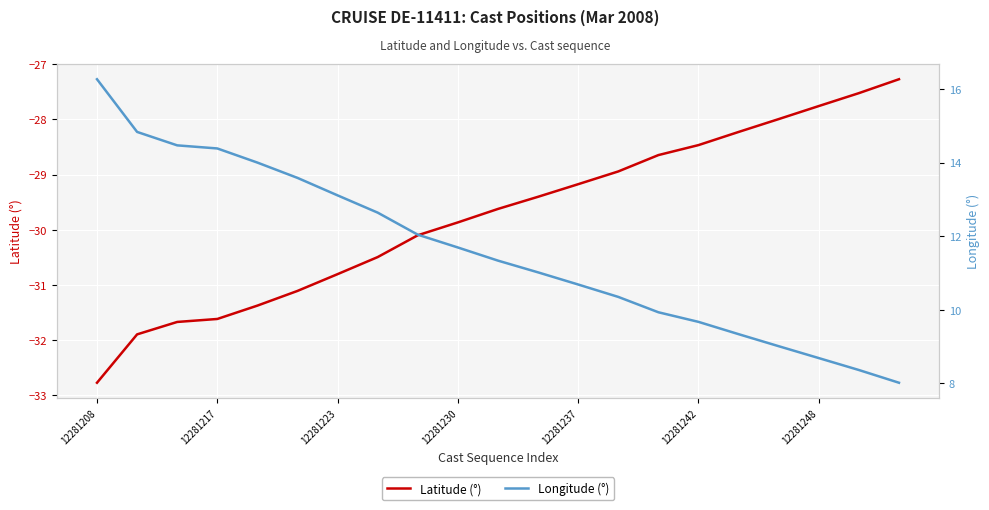

The value of Latitude (°) at 12281208 is -32.8. True or false?

True